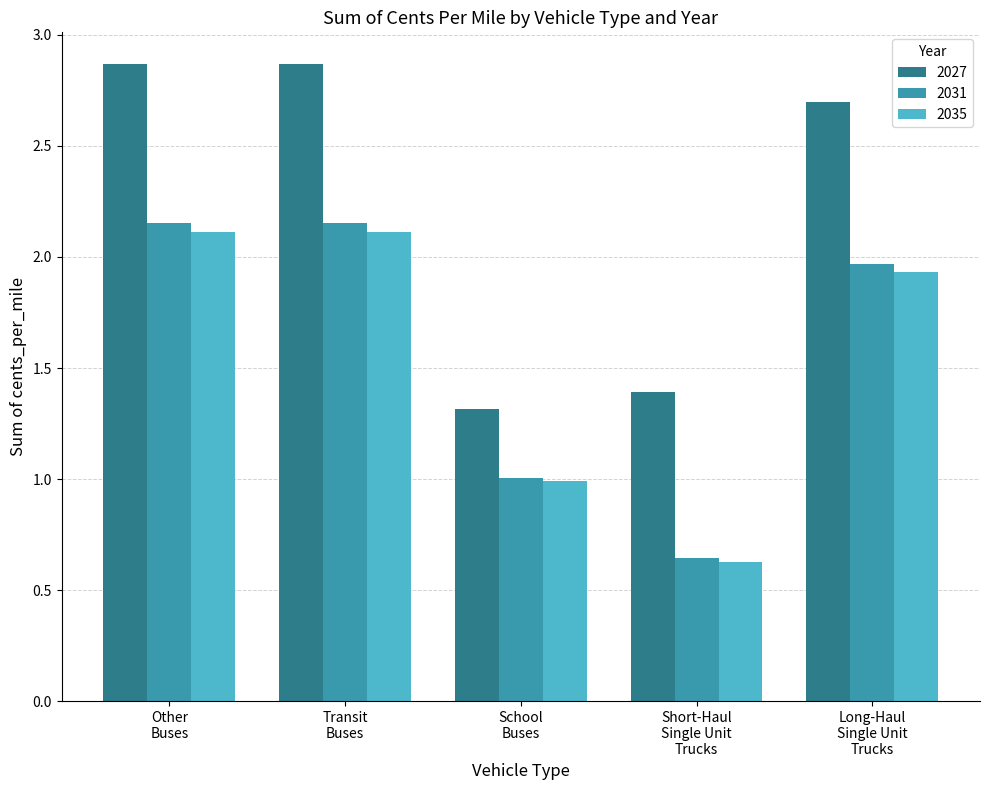

What is the value of the 2035 bar at the 2nd from the left?

2.1